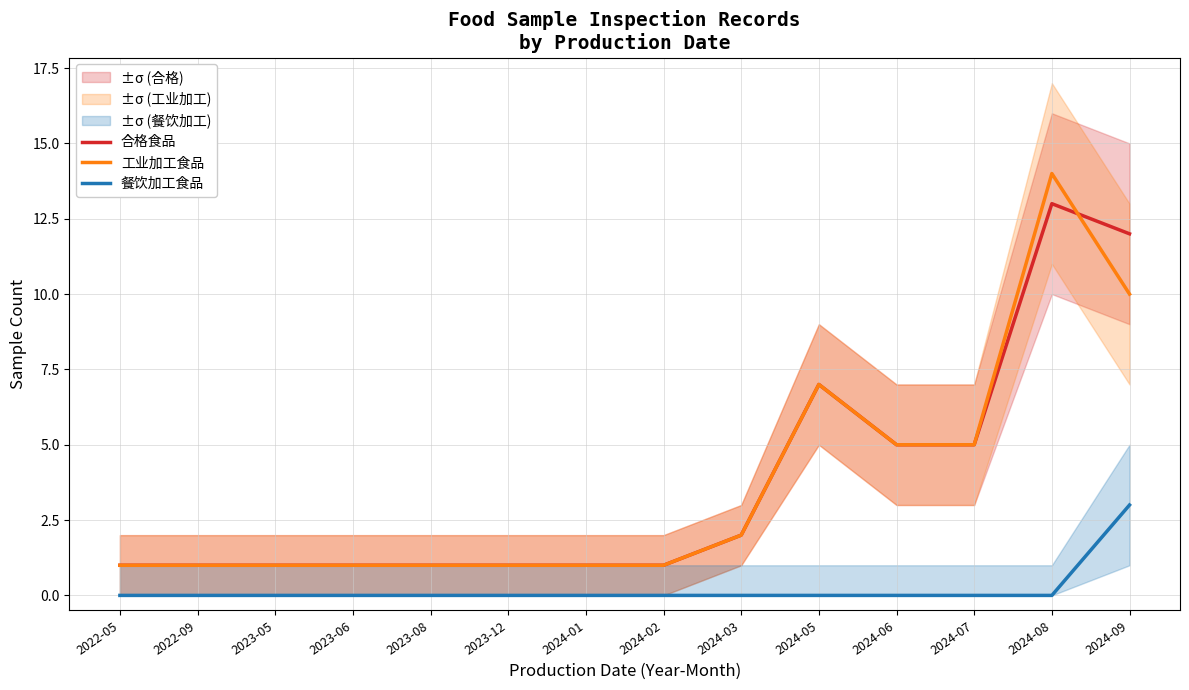

How many lines are shown in the chart?

3